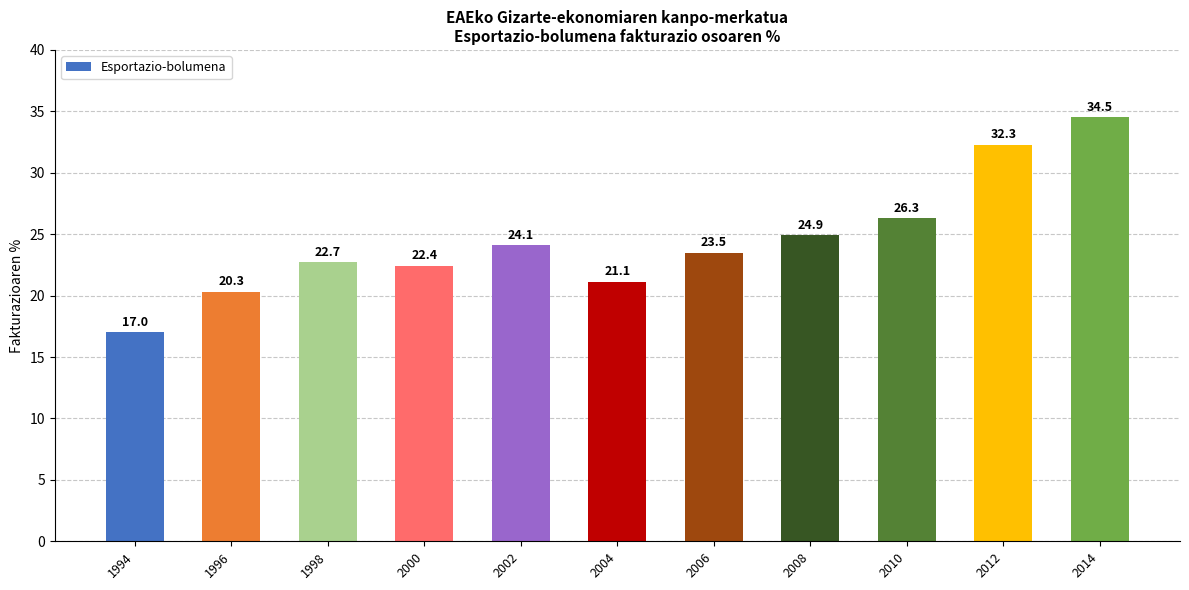

What is the ratio of the value at 2002 to the value at 2014?

0.7